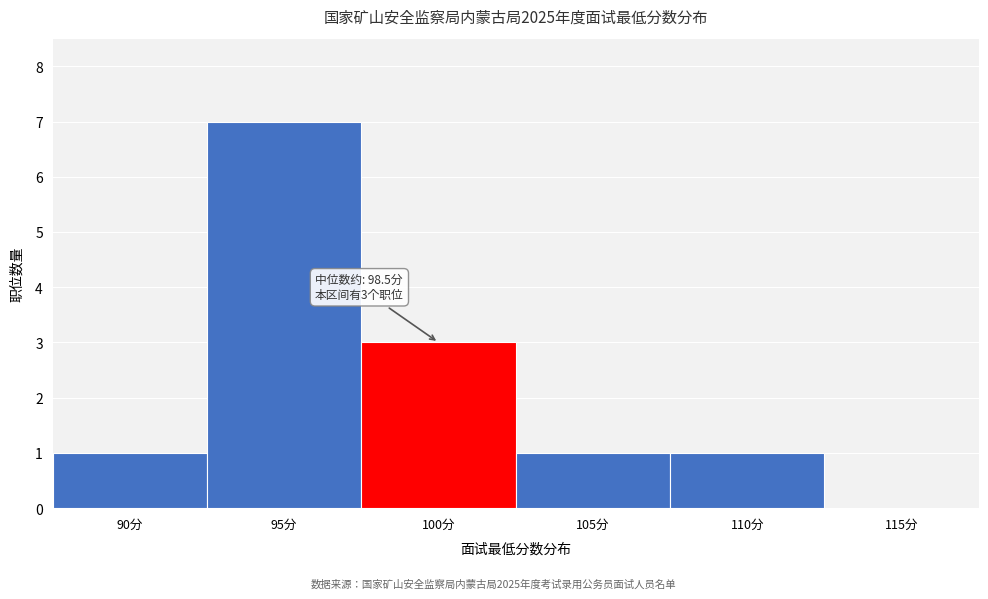

Reading left to right, what are all the values shown in this chart?

90分=1	95分=7	100分=3	105分=1	110分=1	115分=0